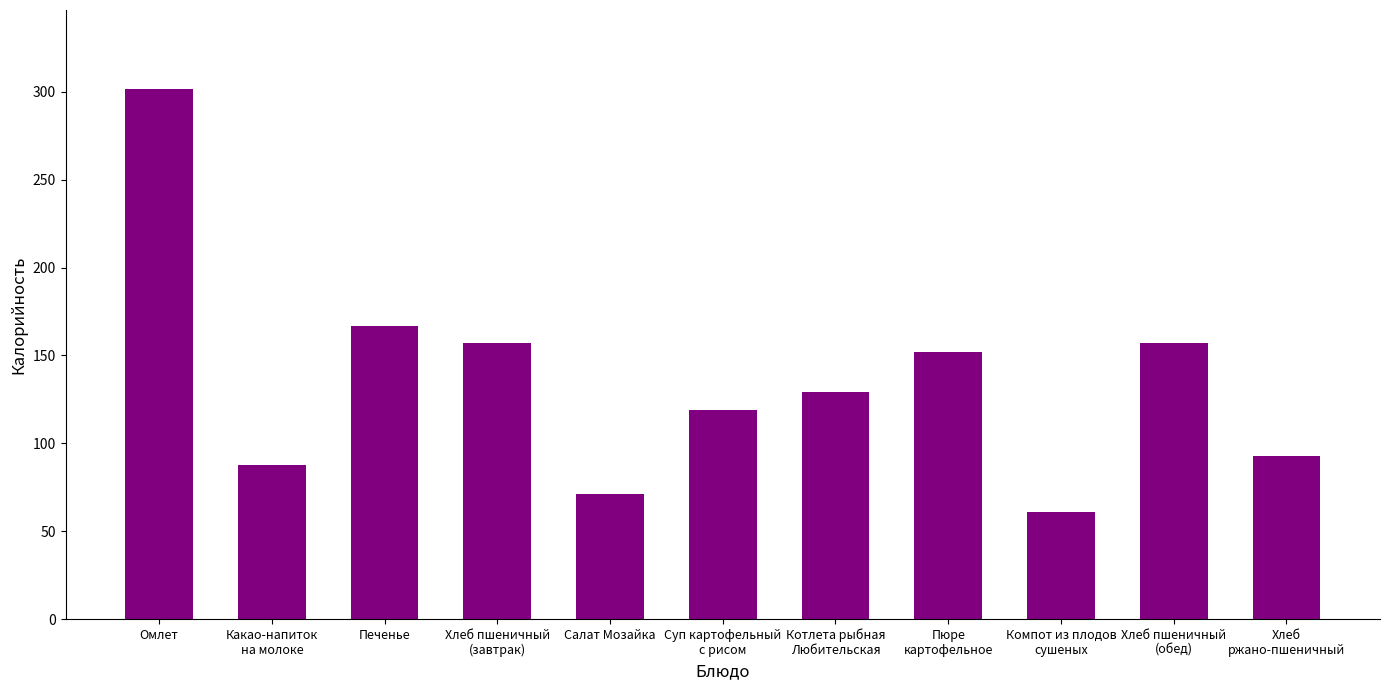

What is the difference between the values at Хлеб пшеничный
(обед) and Омлет?

144.2